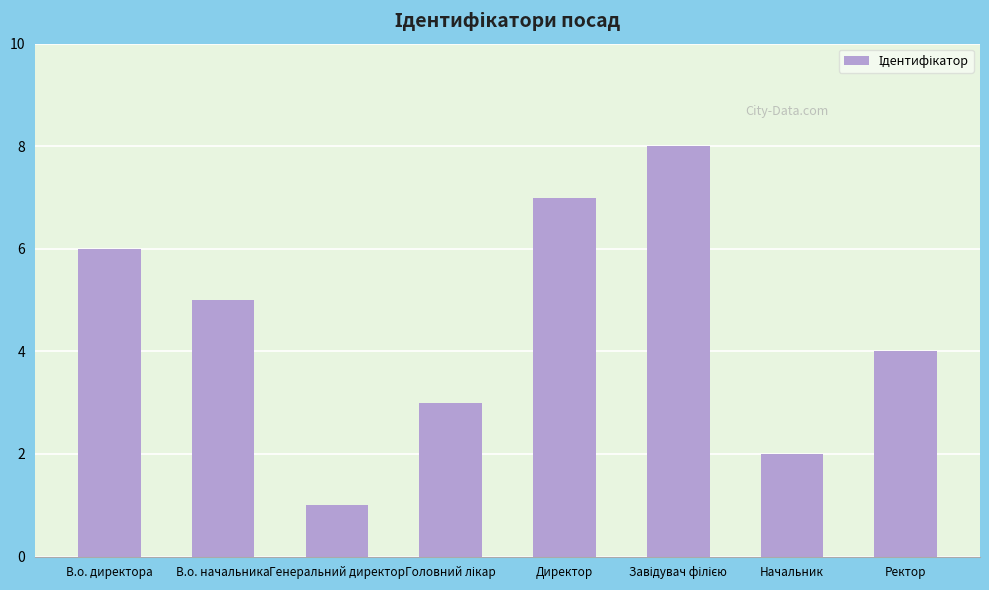

What is the value of the 8th bar from the left?

4